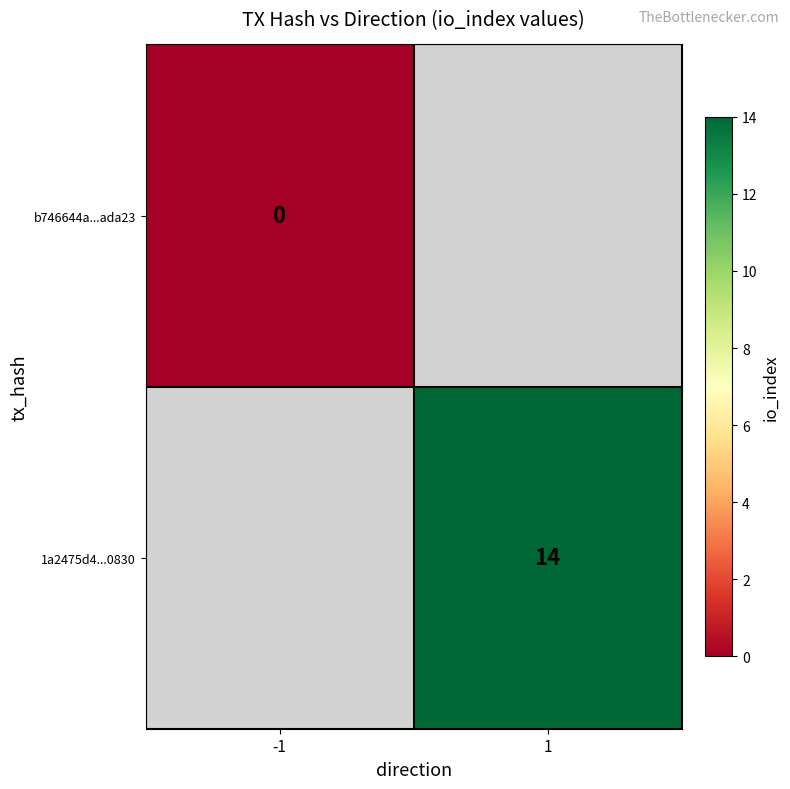

Which label corresponds to the largest value in the chart?

1